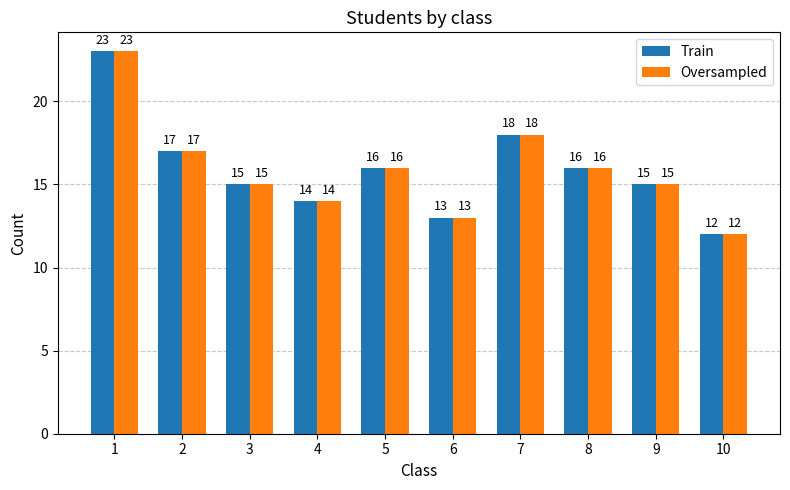

What is the difference between the second highest and second lowest values in the Oversampled series?

5